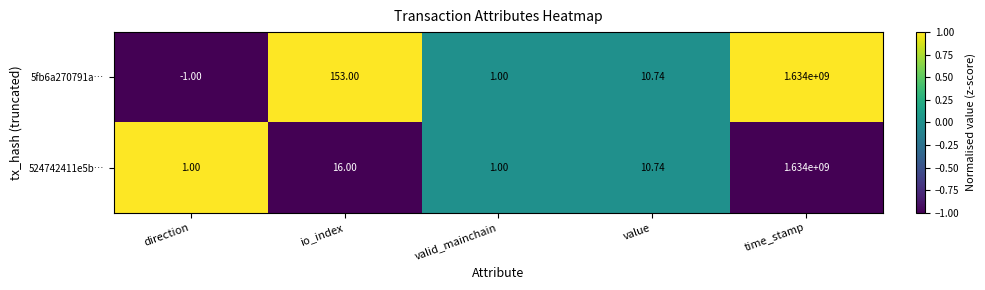

Where does the 524742411e5b… series first go above 10?

io_index